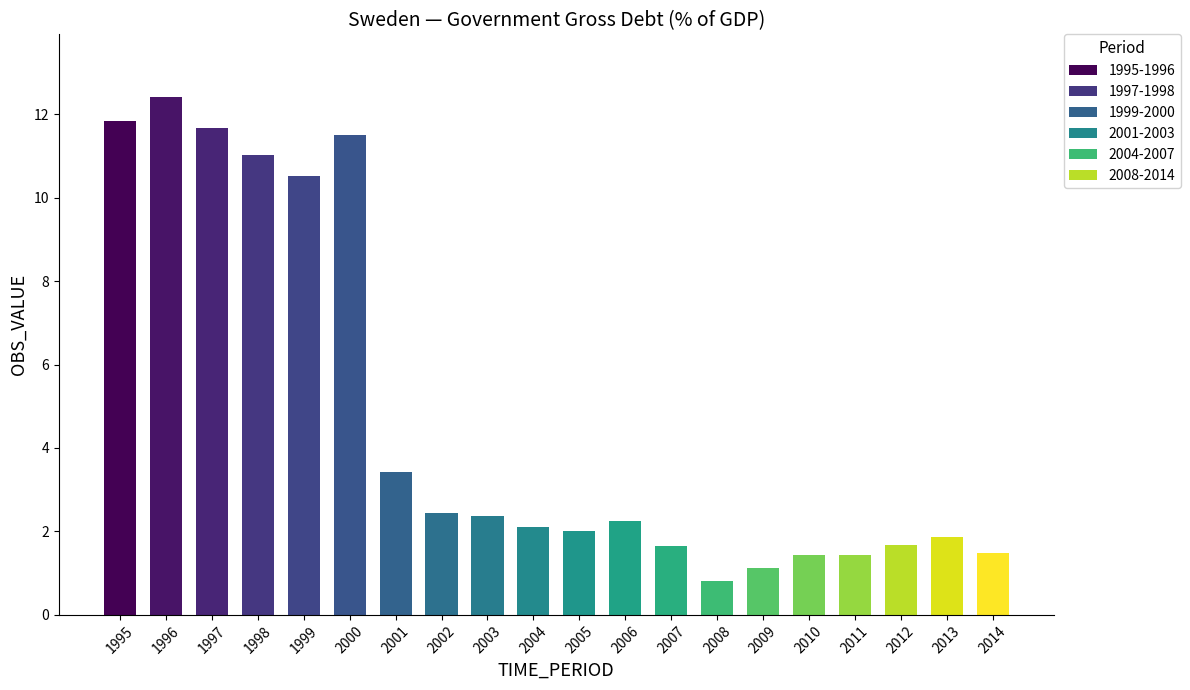

At which label does the data first exceed 2?

1995